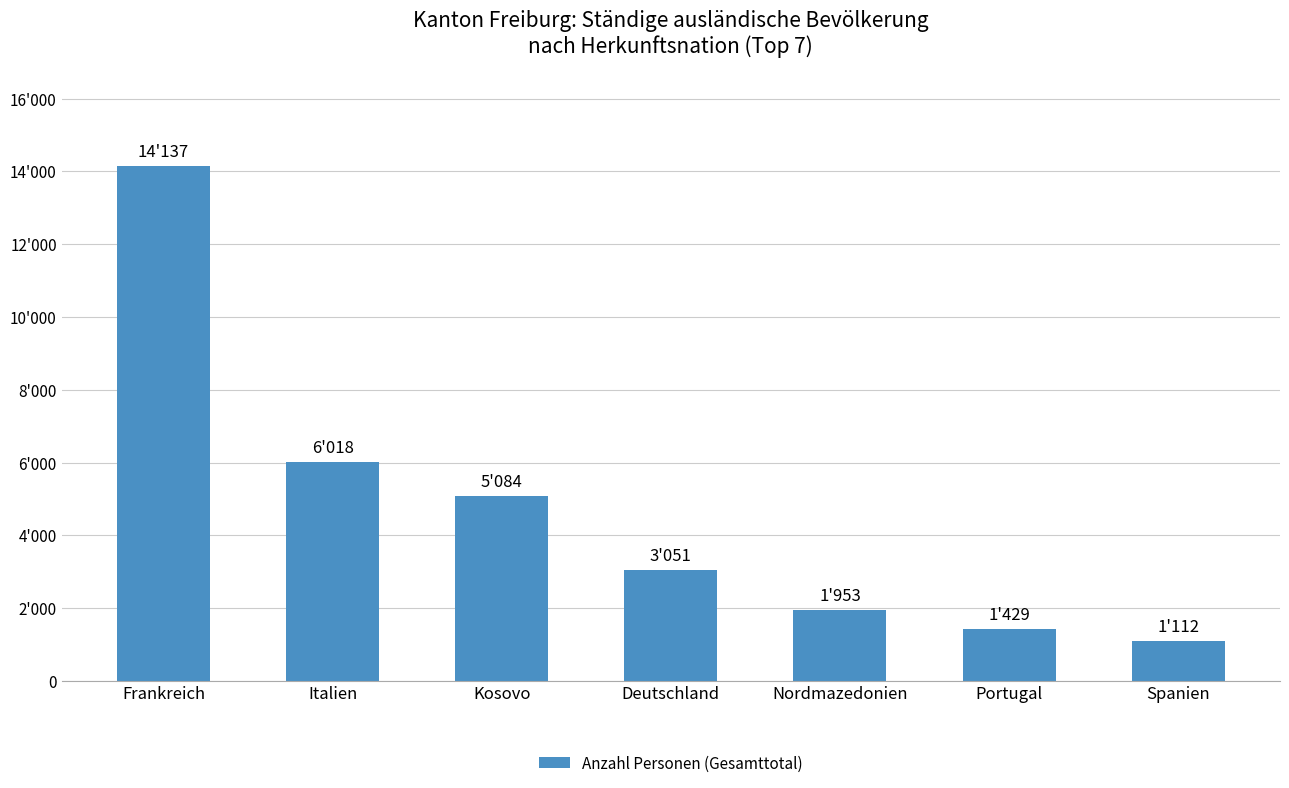

Approximately how many times larger is the value at Portugal compared to Italien?

0.2